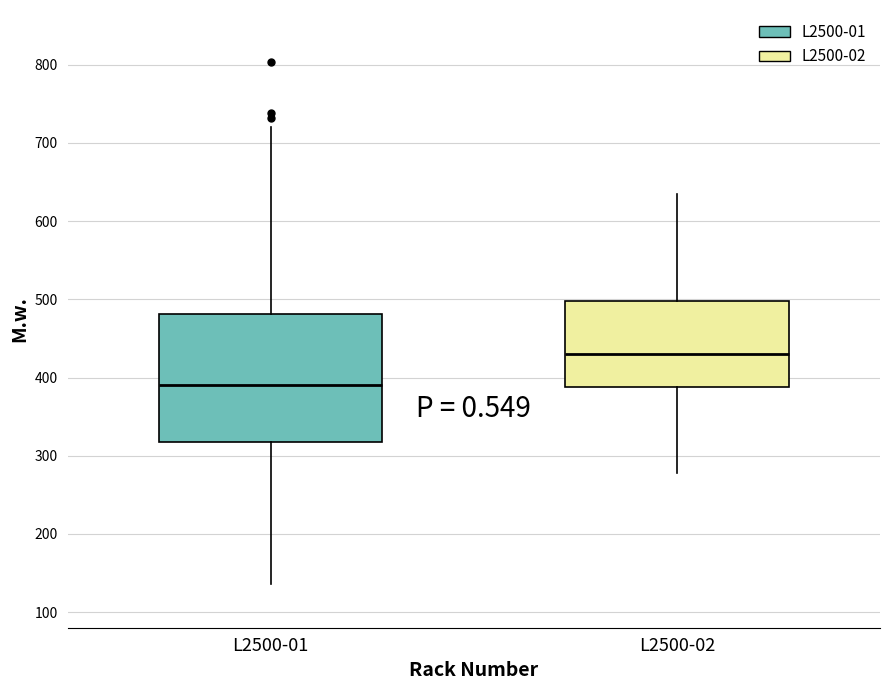

Reading left to right, read every box against the y-axis: the position of its median line, the range the box covers, and the ends of its whiskers. The values are not printed on the chart, so give them approximately, as read against the axis.

L2500-01: median 390, box 320 to 480, whiskers 140 to 720
L2500-02: median 430, box 390 to 500, whiskers 280 to 630